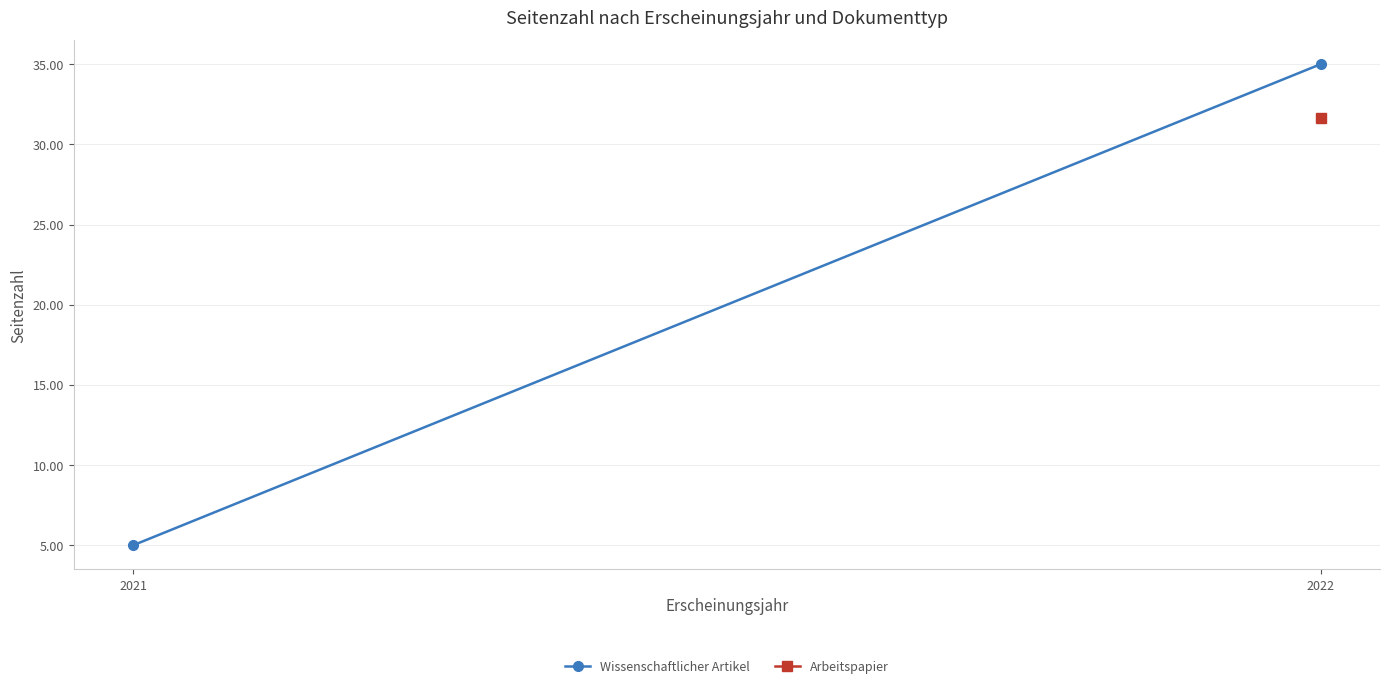

The Wissenschaftlicher Artikel series shows 2.2 at 2021. True or false?

False